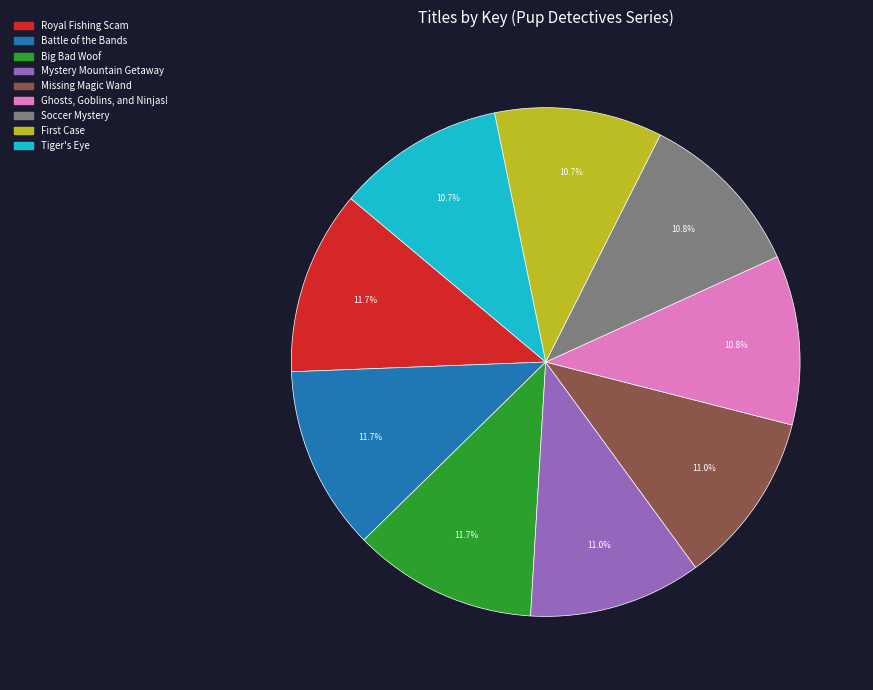

To the nearest percent, what is the difference between the Big Bad Woof and Mystery Mountain Getaway slice percentages?

1%